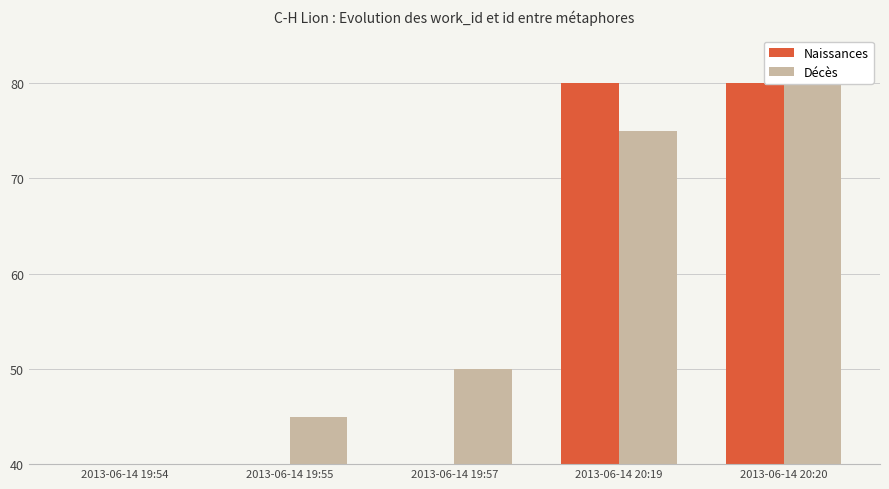

Is it true that Décès equals 80 at 2013-06-14 20:20?

True